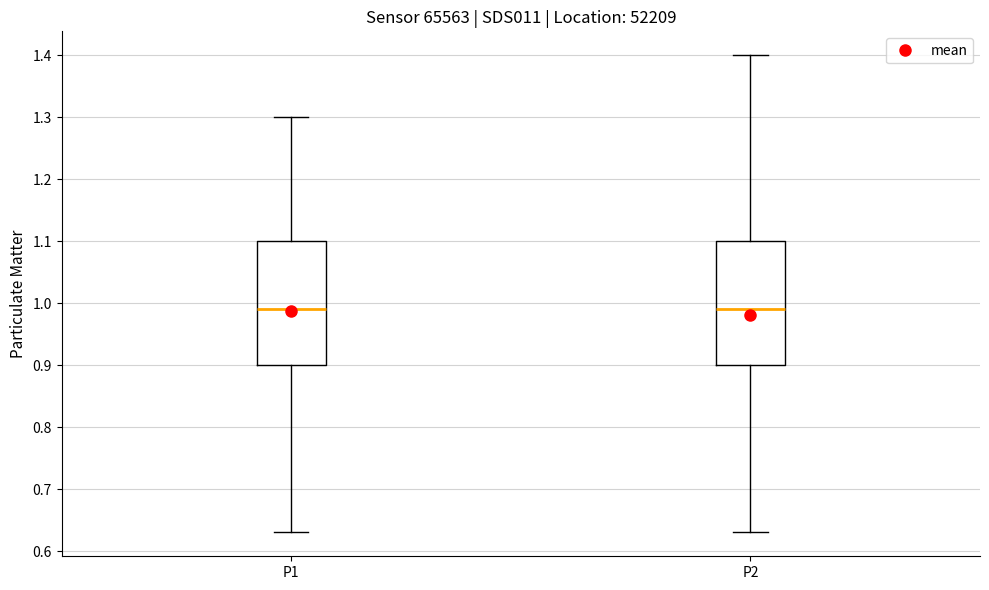

Reading left to right, read every box against the y-axis: the position of its median line, the range the box covers, and the ends of its whiskers. The values are not printed on the chart, so give them approximately, as read against the axis.

P1: median 0.99, box 0.90 to 1.10, whiskers 0.63 to 1.30
P2: median 0.99, box 0.90 to 1.10, whiskers 0.63 to 1.40